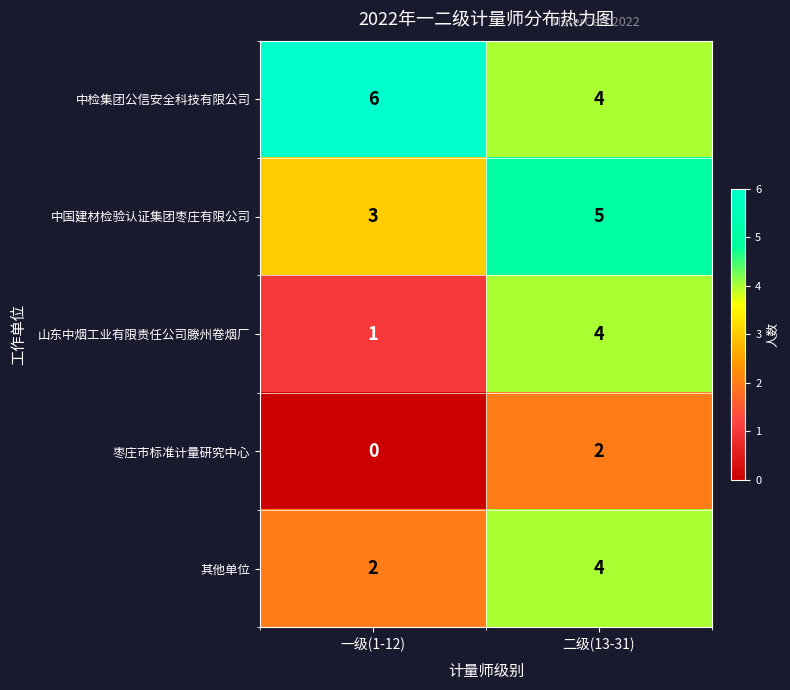

Reading right to left, list all the values displayed in this chart.

中检集团公信安全科技有限公司: 4	6
中国建材检验认证集团枣庄有限公司: 5	3
山东中烟工业有限责任公司滕州卷烟厂: 4	1
枣庄市标准计量研究中心: 2	0
其他单位: 4	2